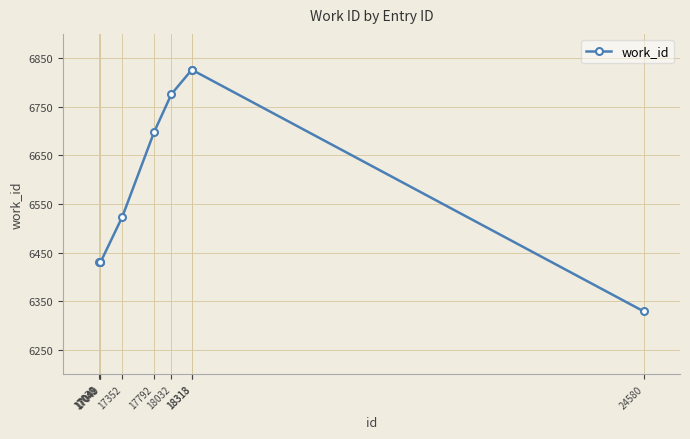

Is this an area chart (filled region under the line)?

No